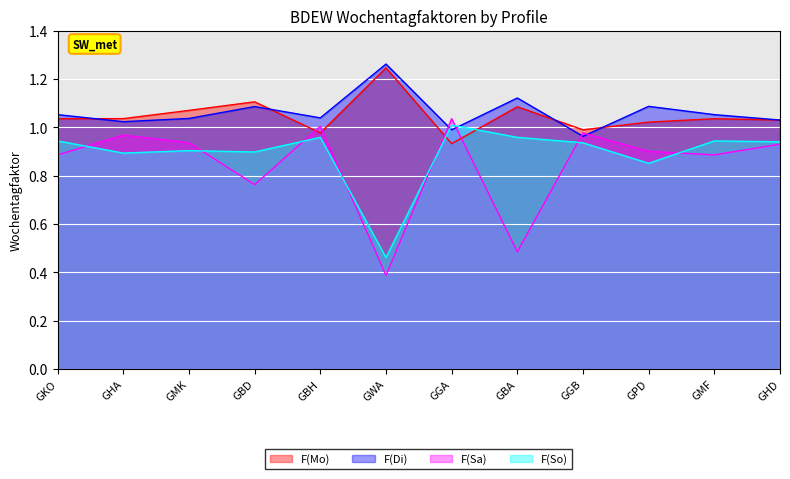

How many interior local valleys does the F(Di) series have?

4